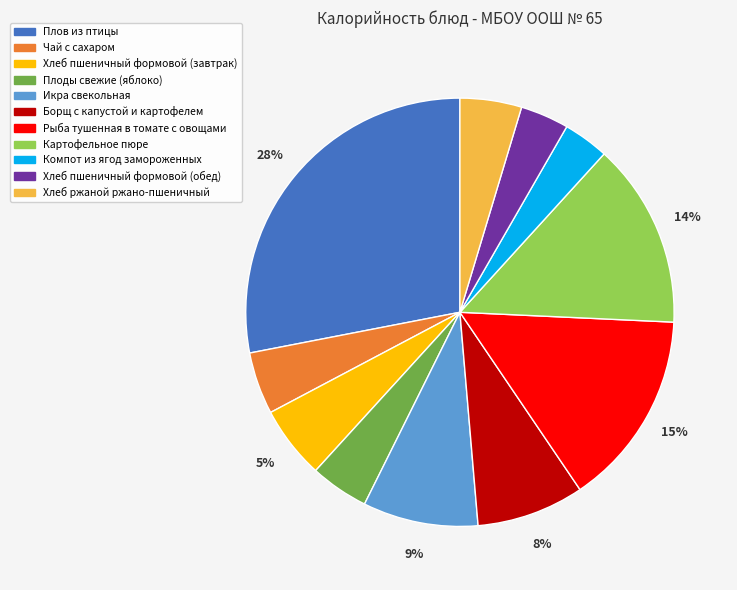

Is it true that Икра свекольная is 15% of the pie?

False